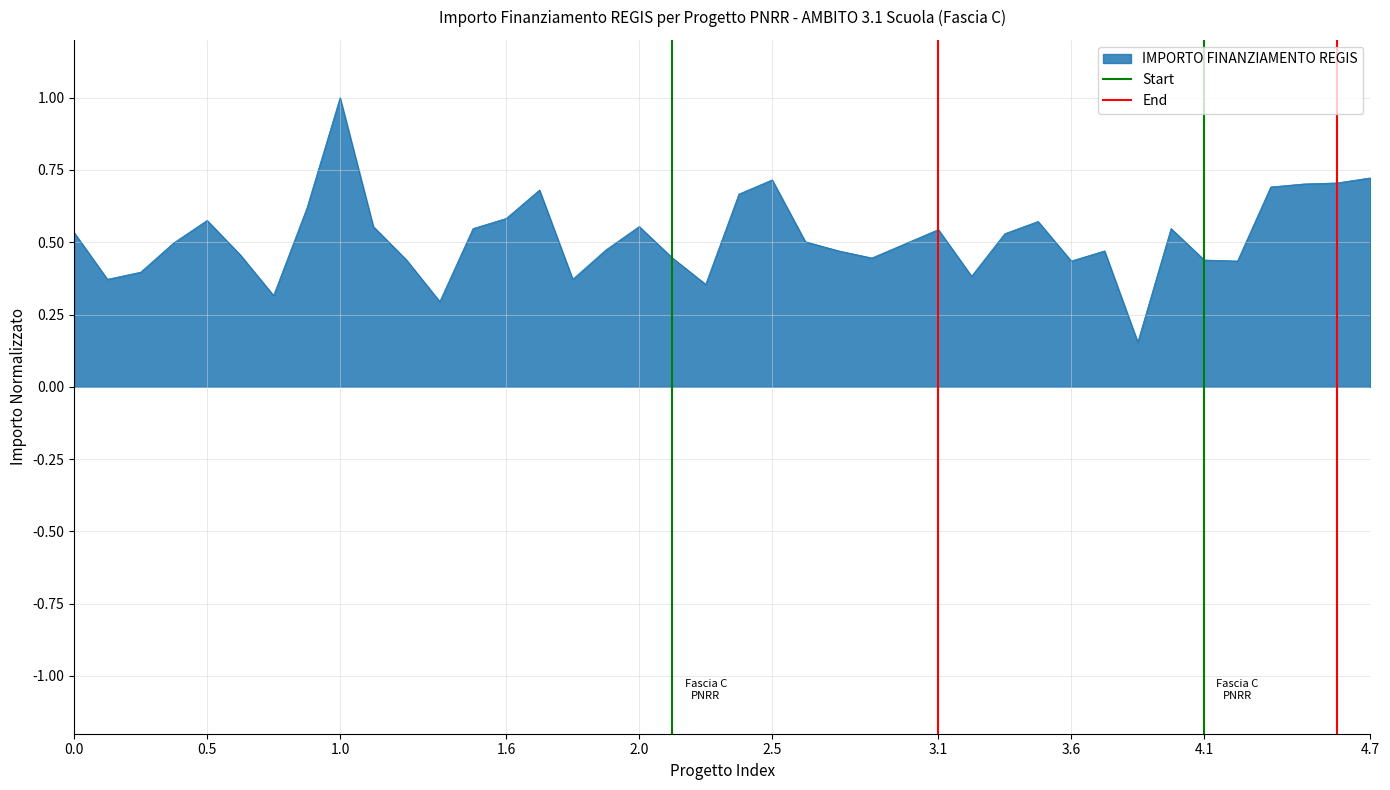

True or false: IMPORTO FINANZIAMENTO REGIS has a value of 0.2 at 4.1.

False